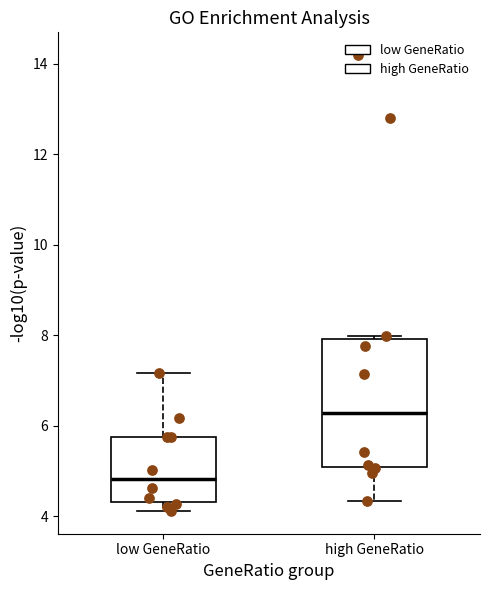

Where is the lower edge of the box for low GeneRatio on the y-axis? The values are not printed on the chart, so give them approximately, as read against the axis.

4.4